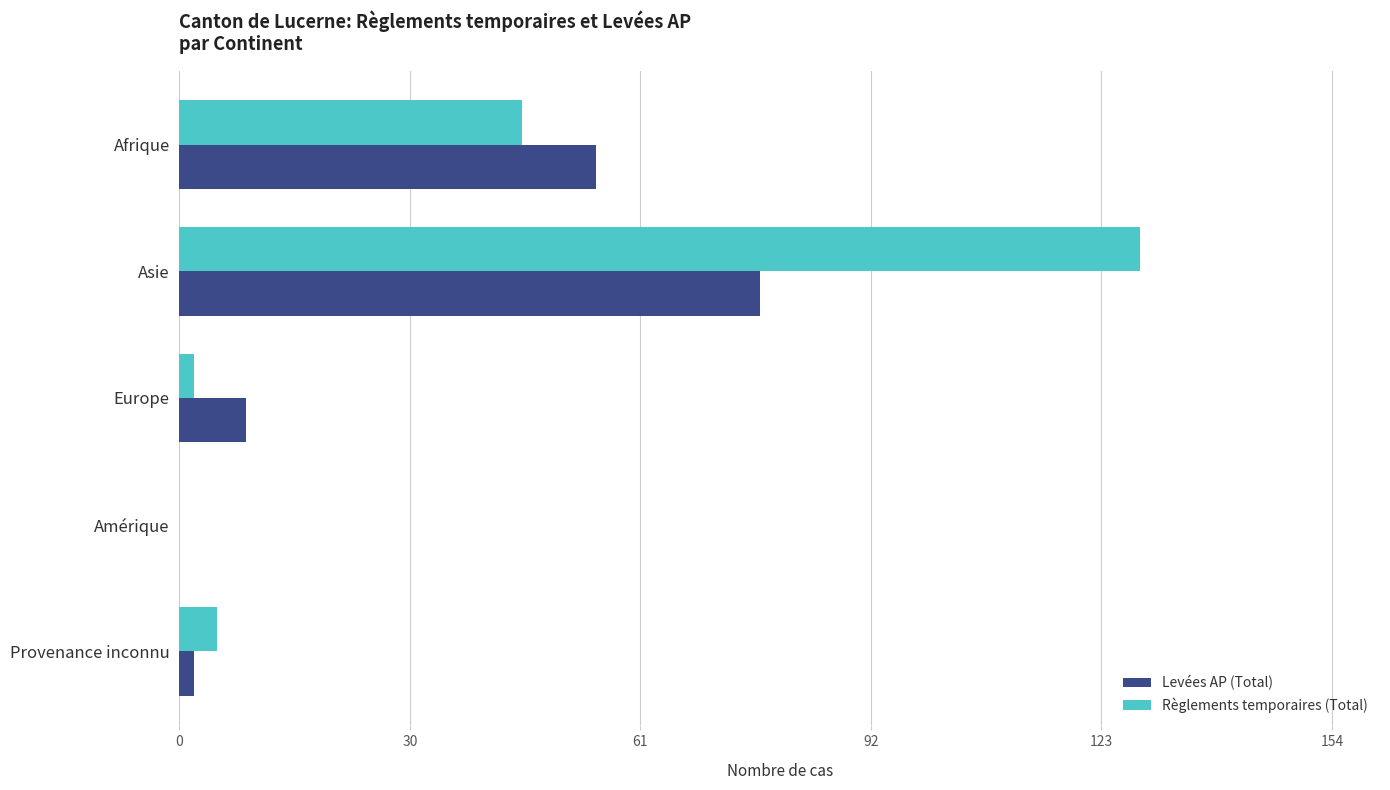

What is the sum of the Levées AP (Total) values at Amérique and Asie?

78